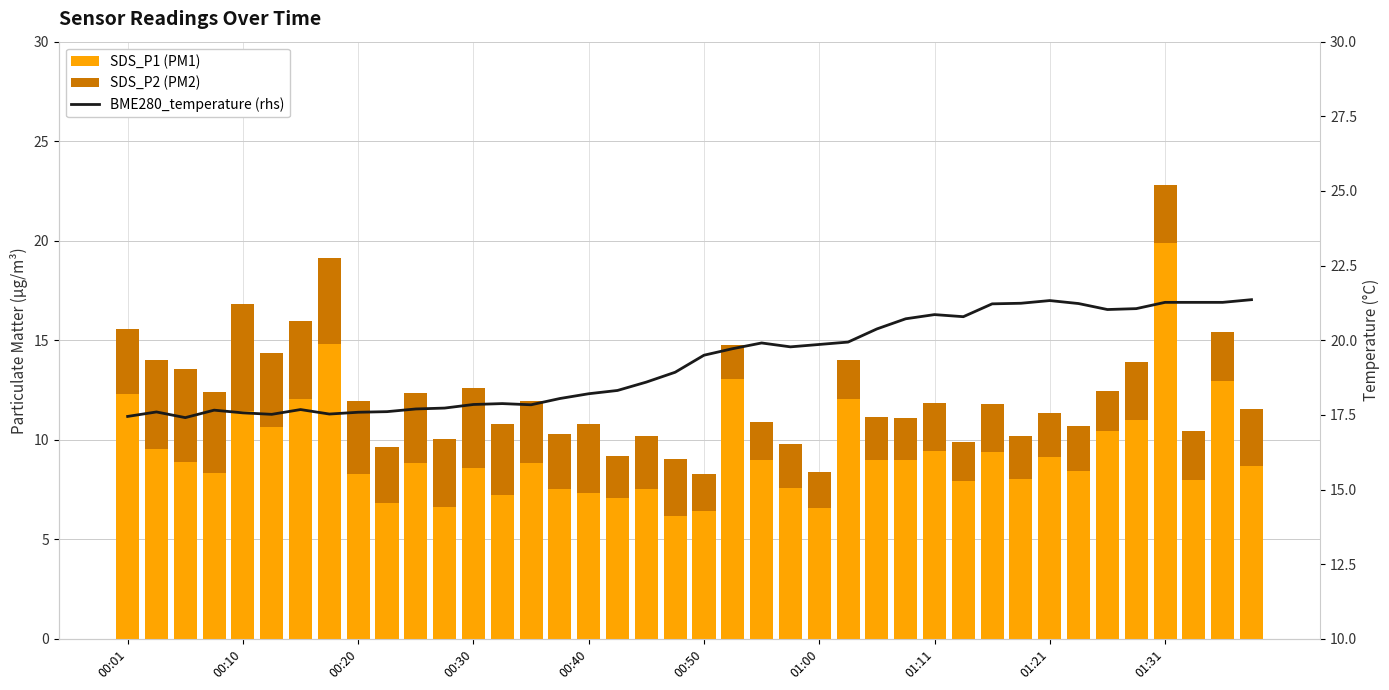

True or false: SDS_P2 (PM2) has a value of 5.9 at 00:50.

False